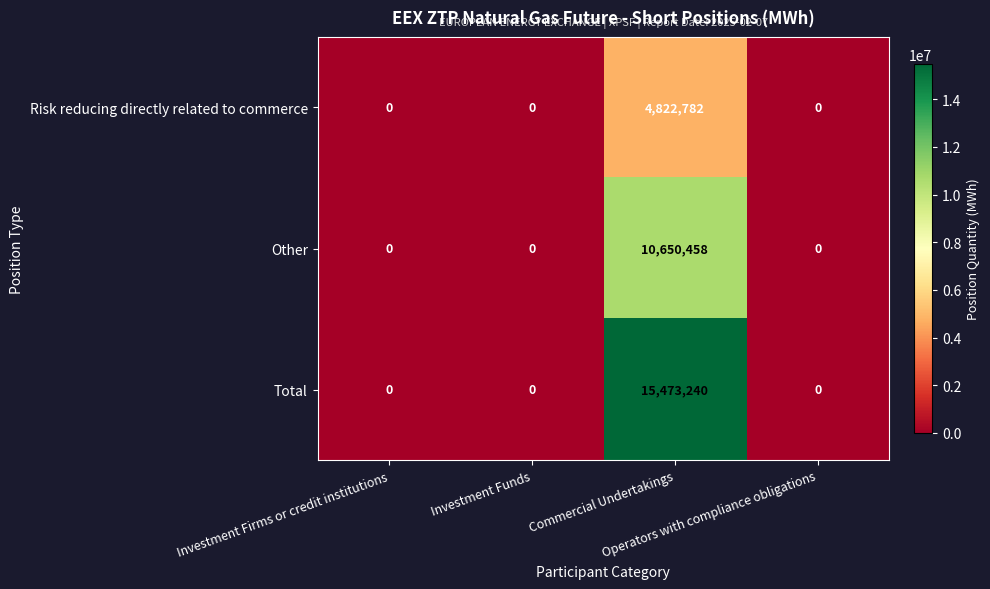

At how many categories does at least one series exceed 412026?

1